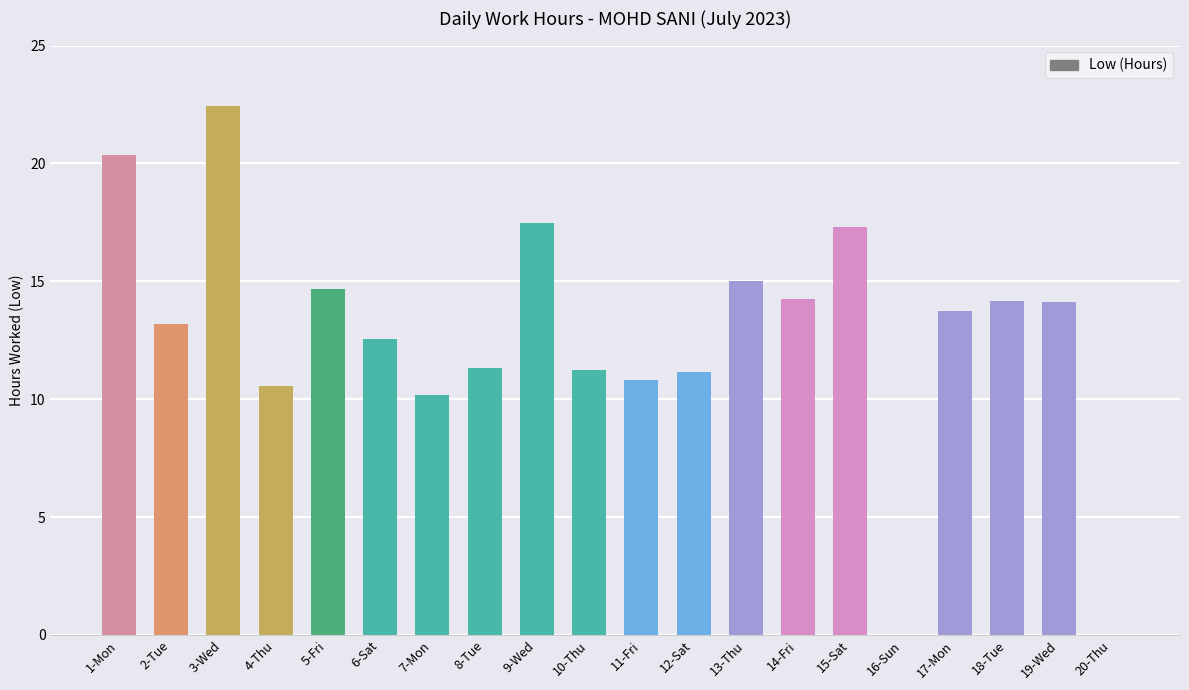

What is the approximate value at 9-Wed?

17.5